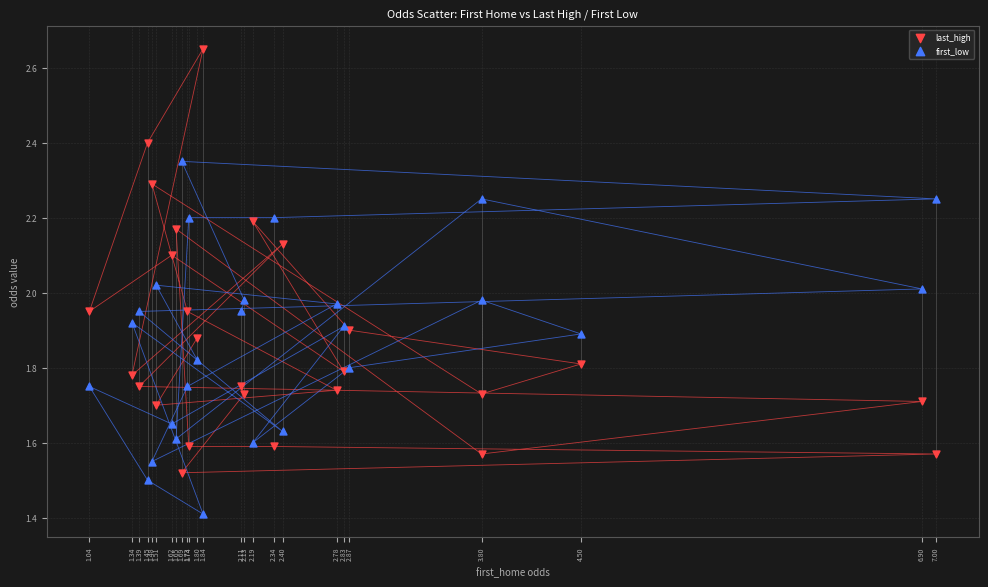

Which series contains the highest Y value?

last_high